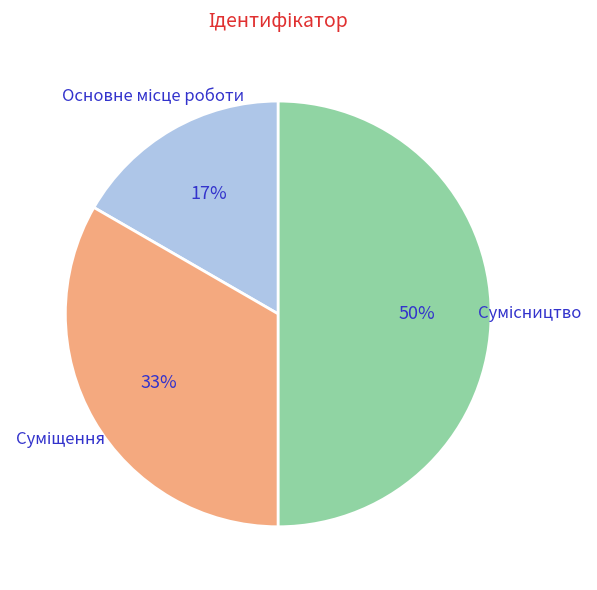

To the nearest percent, what is the average slice percentage?

33%